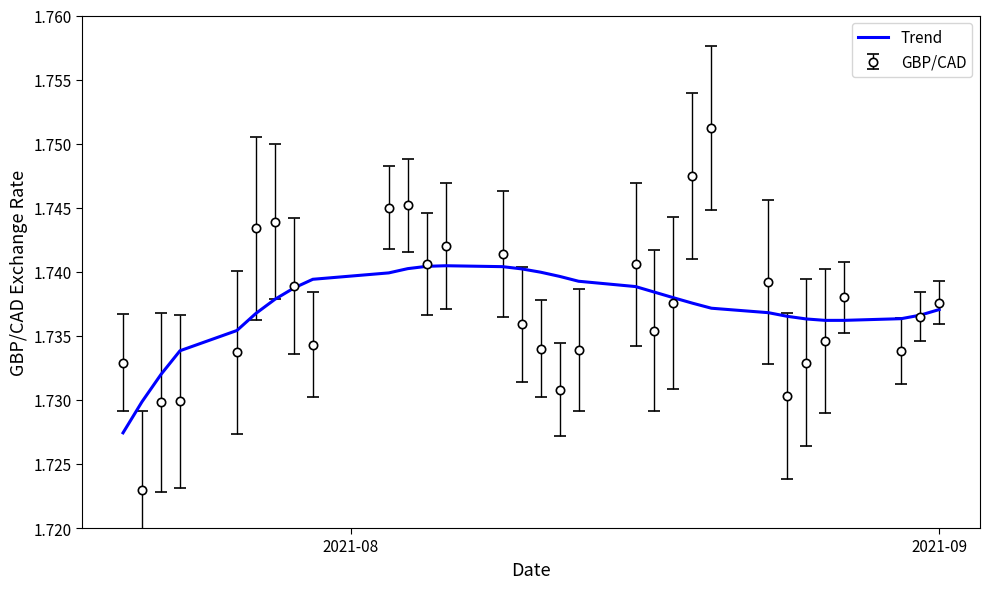

Rank the series by their maximum value, from lowest to highest.

Trend, GBP/CAD